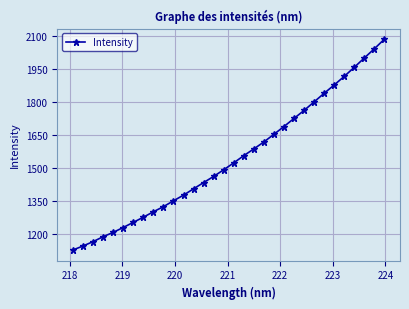

What is the sum of all values?

49346.4